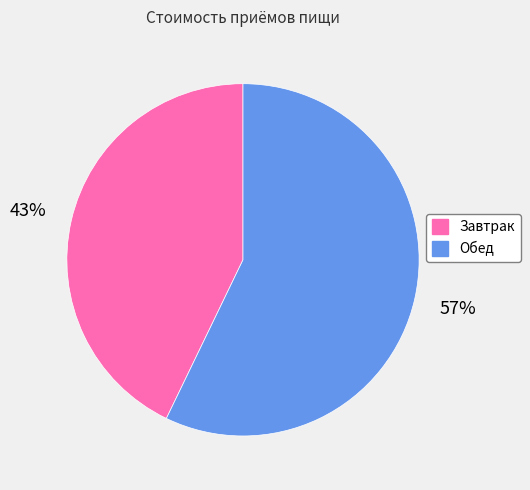

What is the majority slice?

Обед